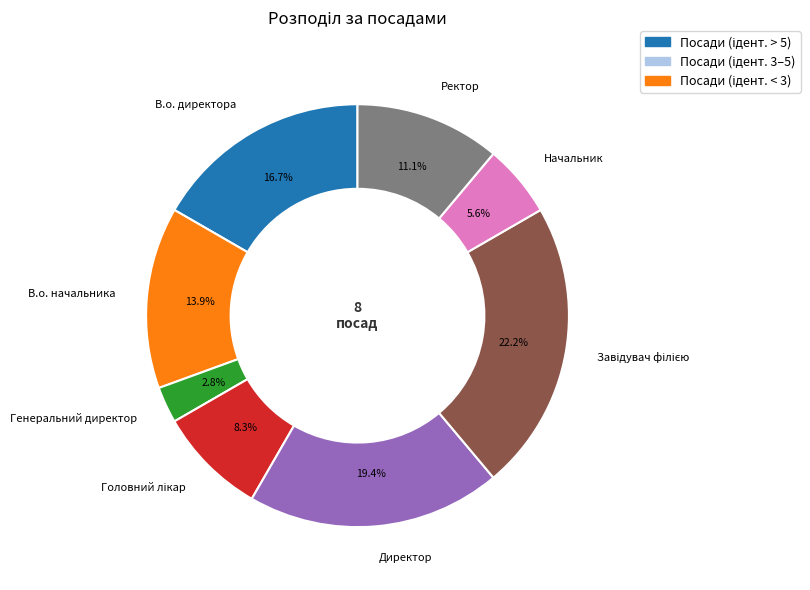

Between Генеральний директор and В.о. начальника, which is larger?

В.о. начальника